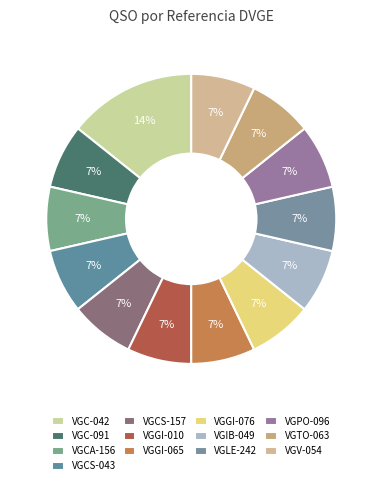

Count the number of slices in the pie.

13